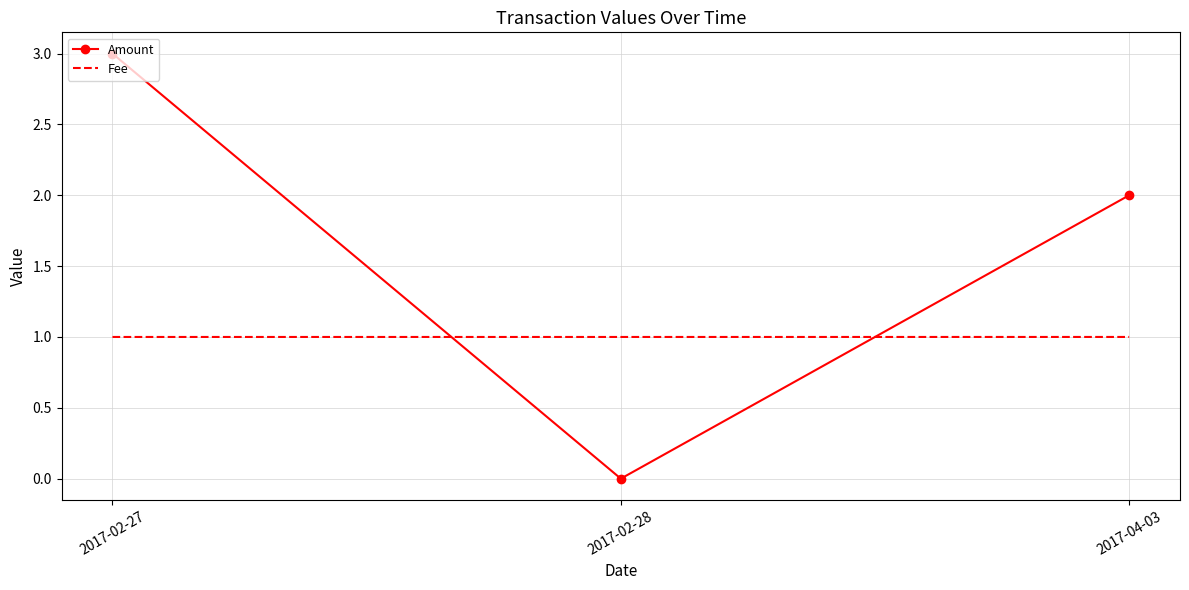

Is the value of Fee at 2017-02-28 greater than the value of Amount at 2017-02-28?

Yes